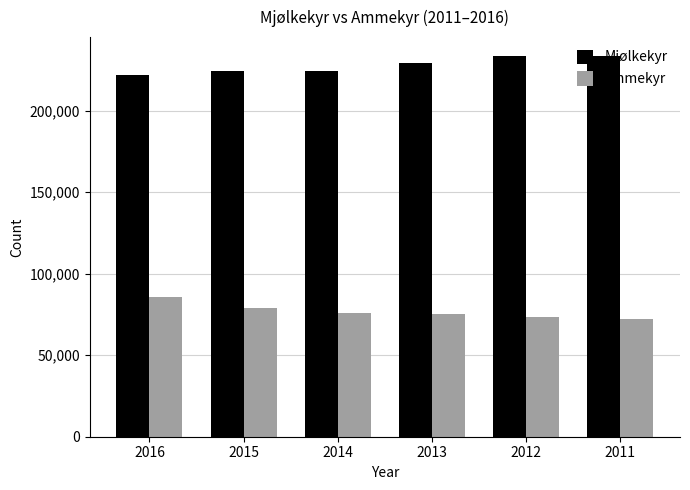

How many series are shown in this chart?

2